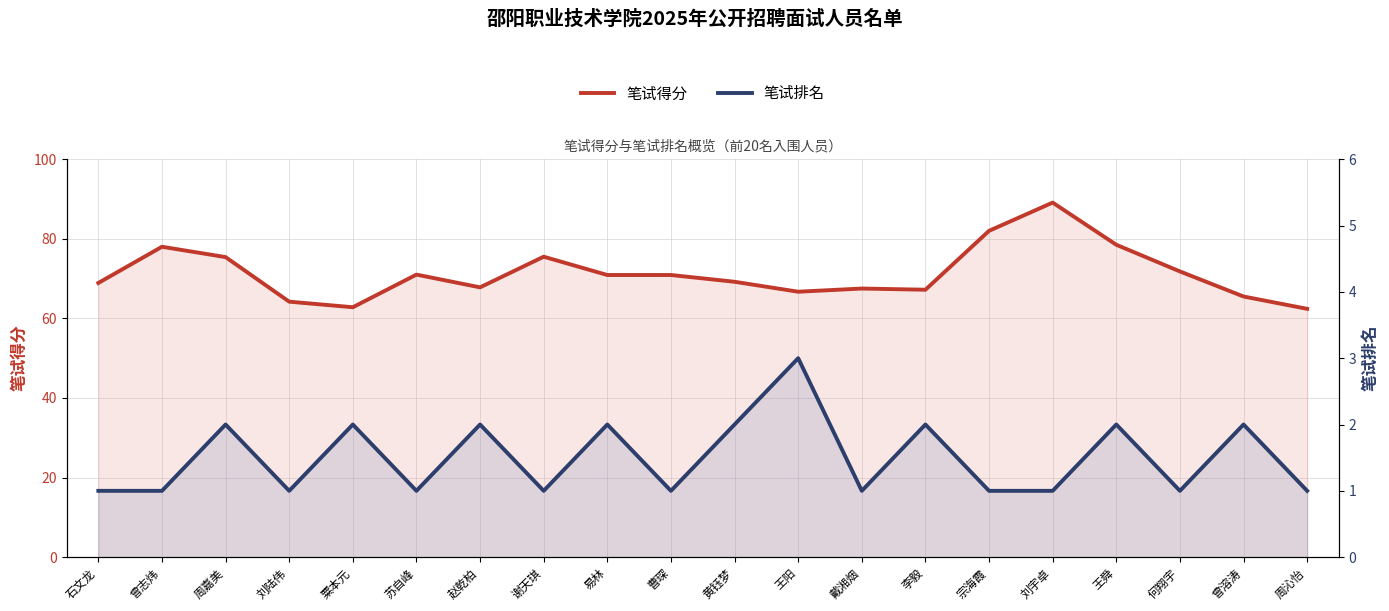

What is the maximum value shown in the chart?

89.1